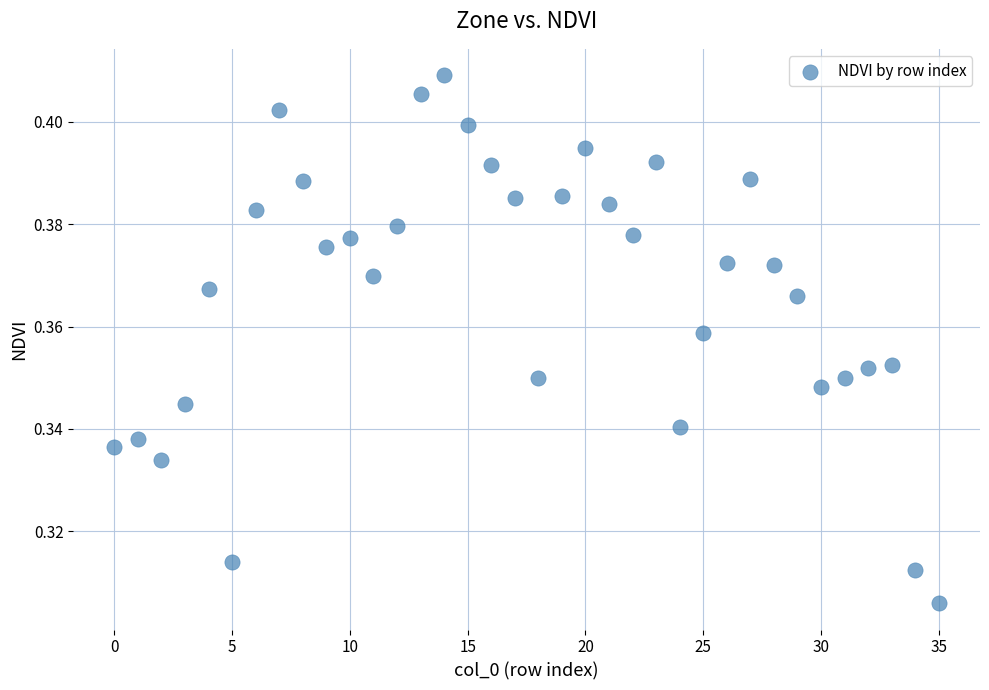

How many data points are displayed?

36